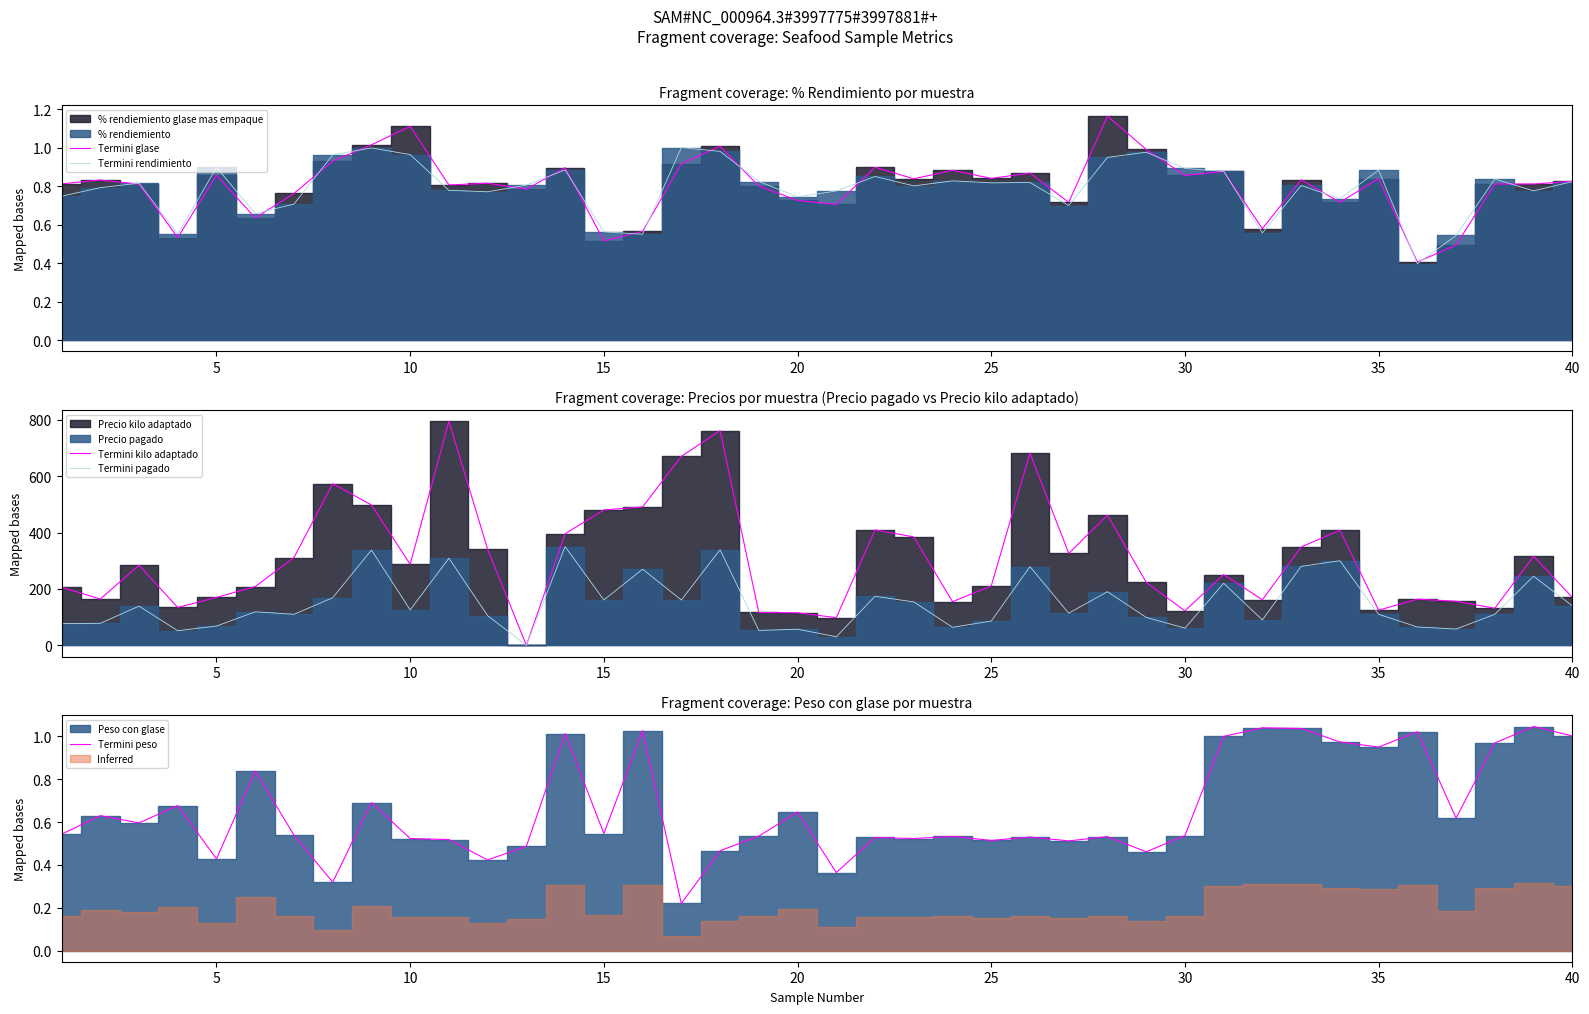

Does the chart display data point markers on the line(s)?

No